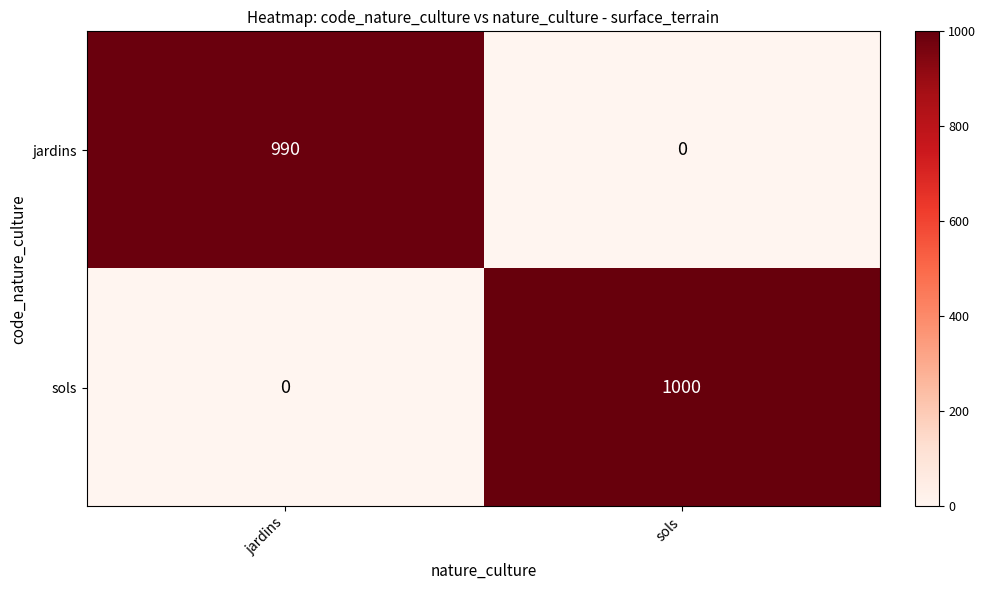

Rank the series by their average value, from lowest to highest.

jardins, sols